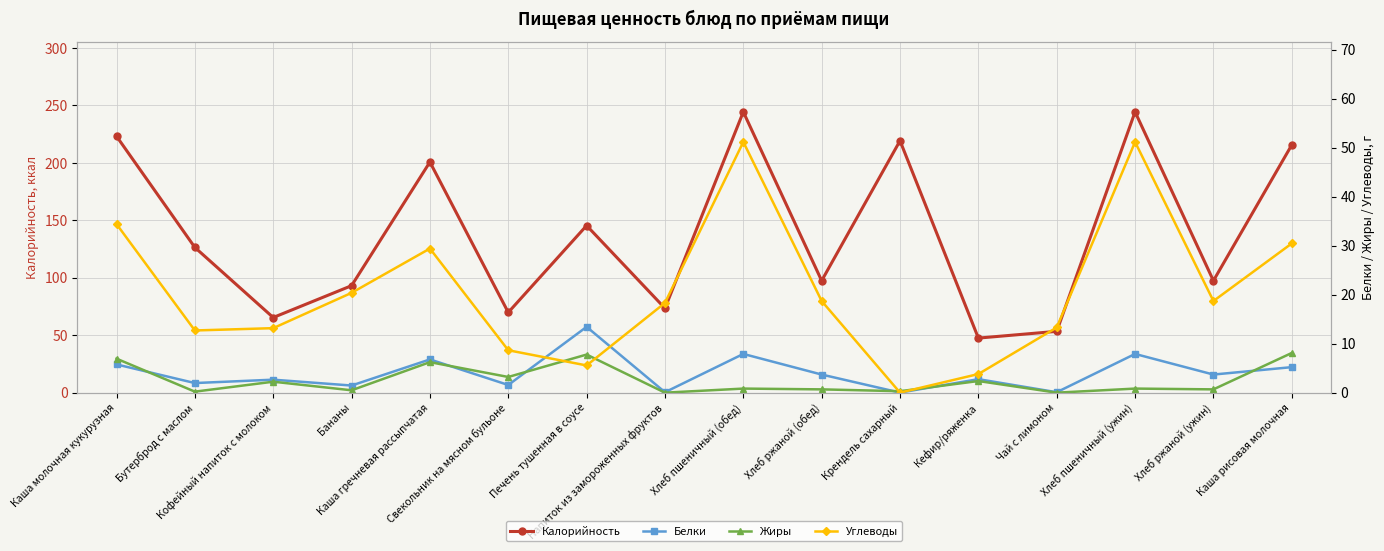

How many data points does each series have?

16